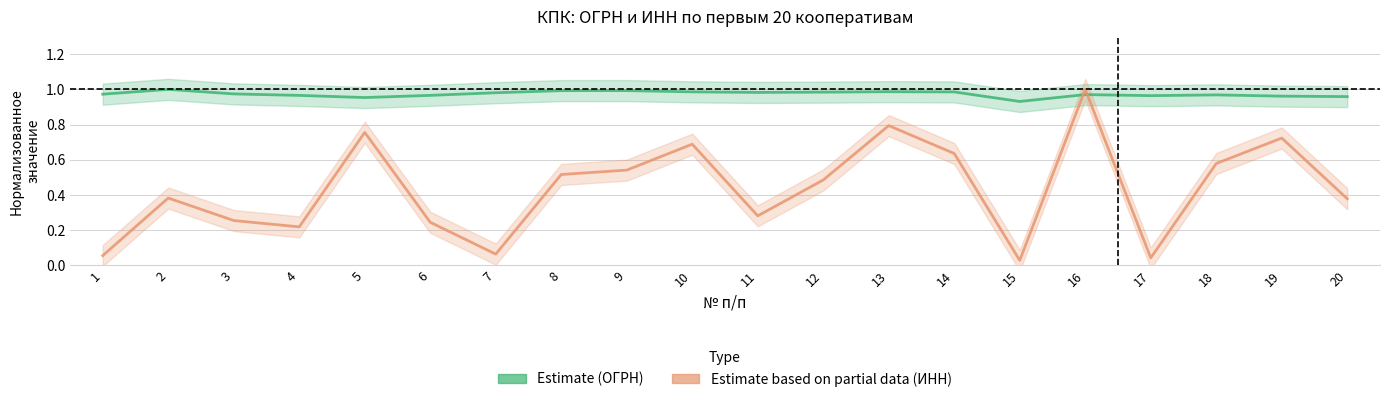

Does the chart have visible grid lines?

Yes